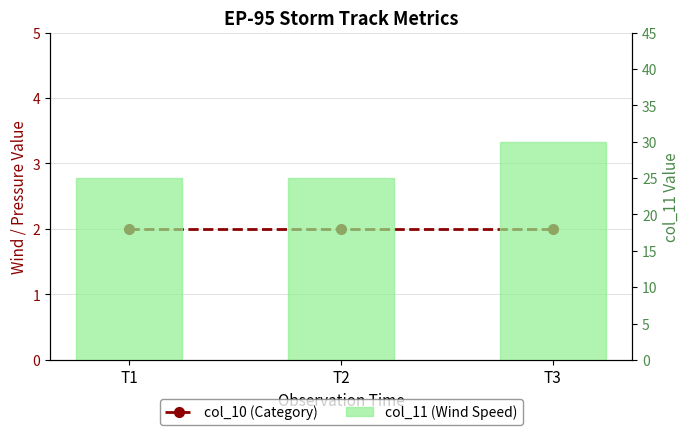

Reading right to left, what are all the values shown in this chart?

col_10 (Category): 2	2	2
col_11 (Wind Speed): 30	25	25